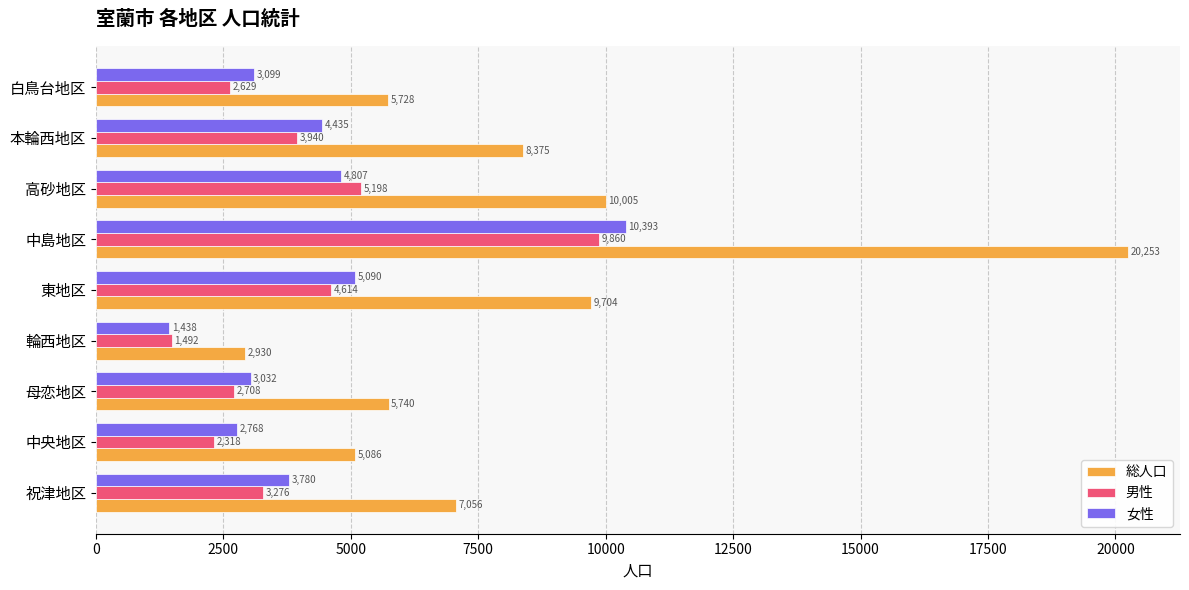

What is the total value across all series at 高砂地区?

20010